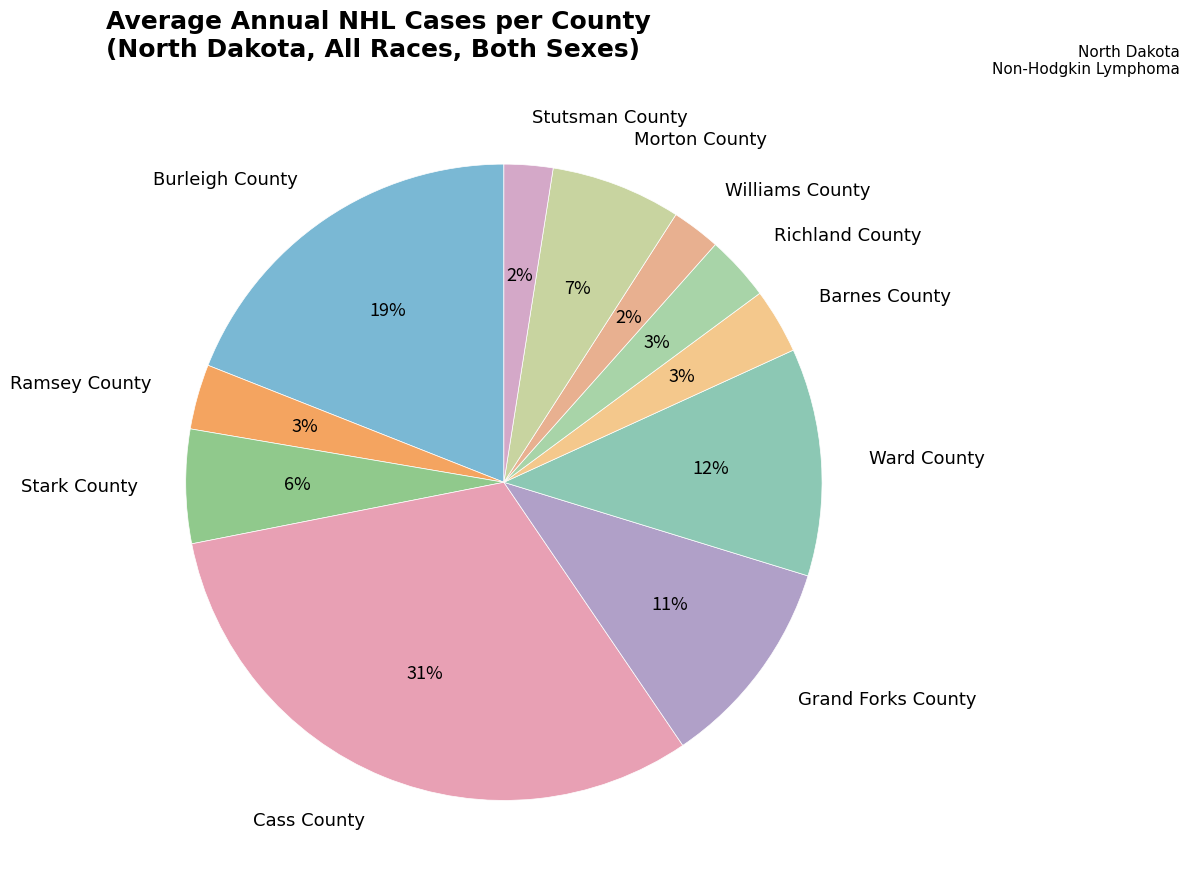

Which has a higher value, Williams County or Barnes County?

Barnes County